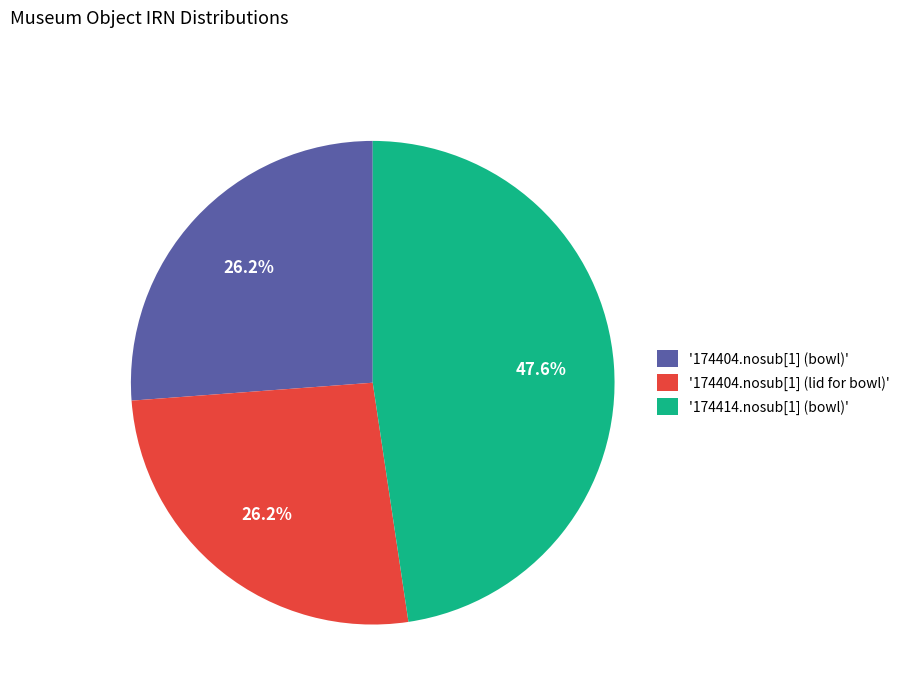

Is there a majority slice in this chart?

No